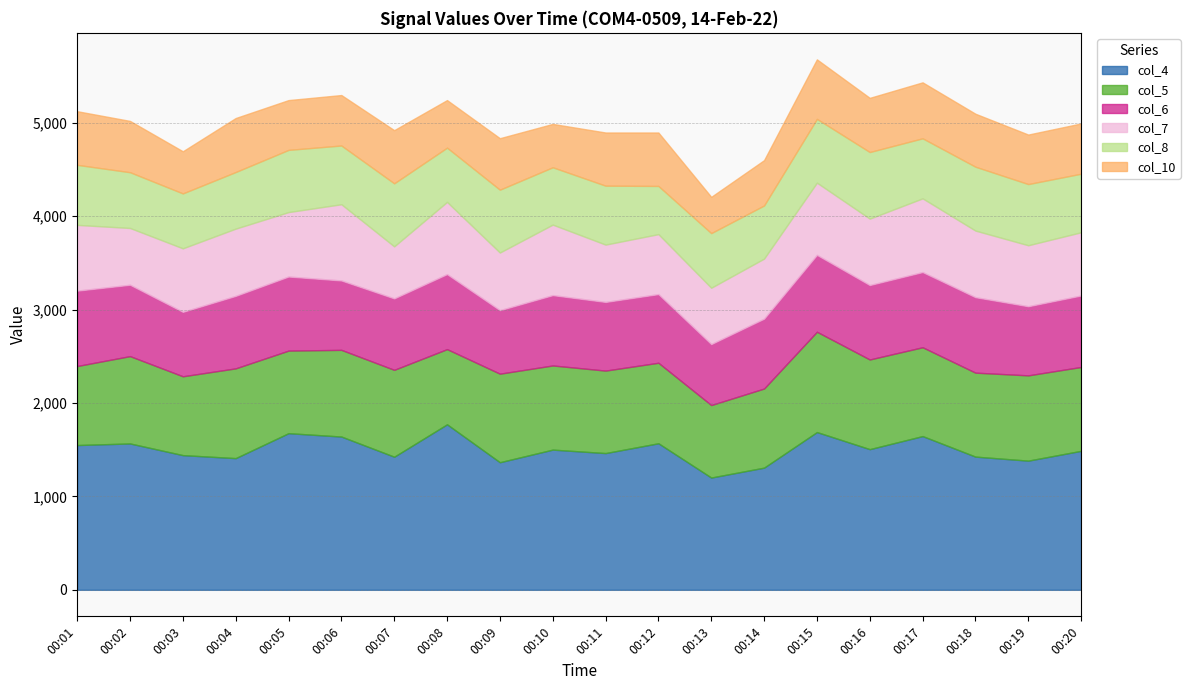

True or false: col_10 and col_5 cross at least once.

False